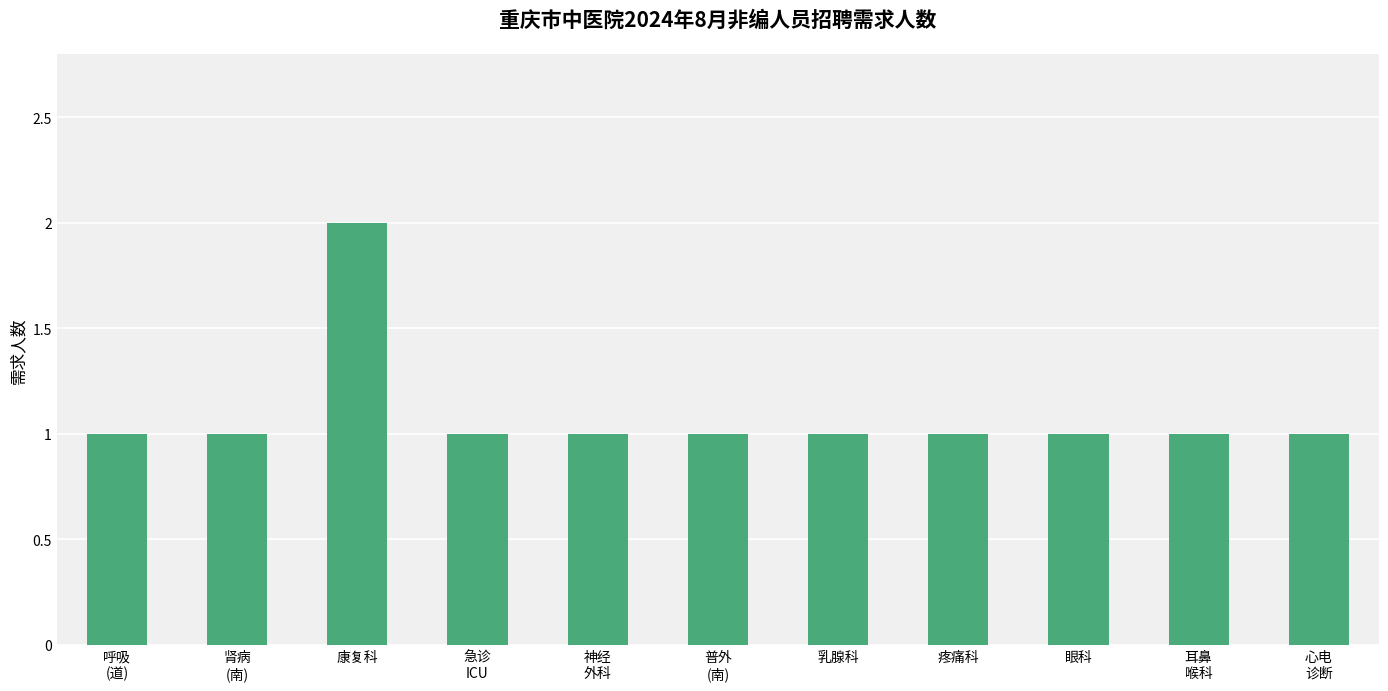

The value at 疼痛科 is 1. True or false?

True